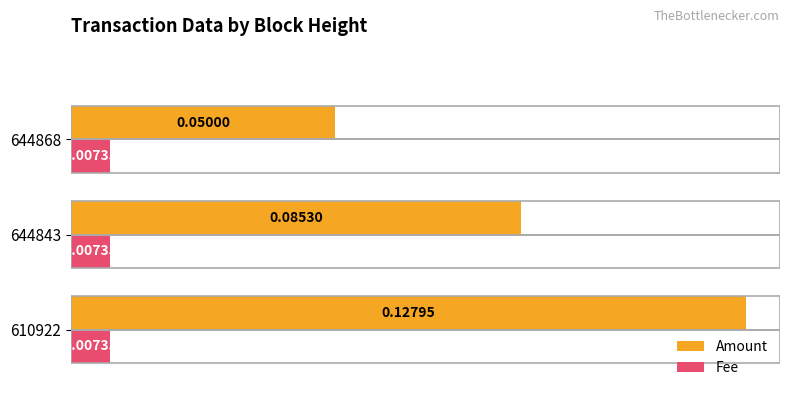

Which series changed the most between 610922 and 644868?

Amount